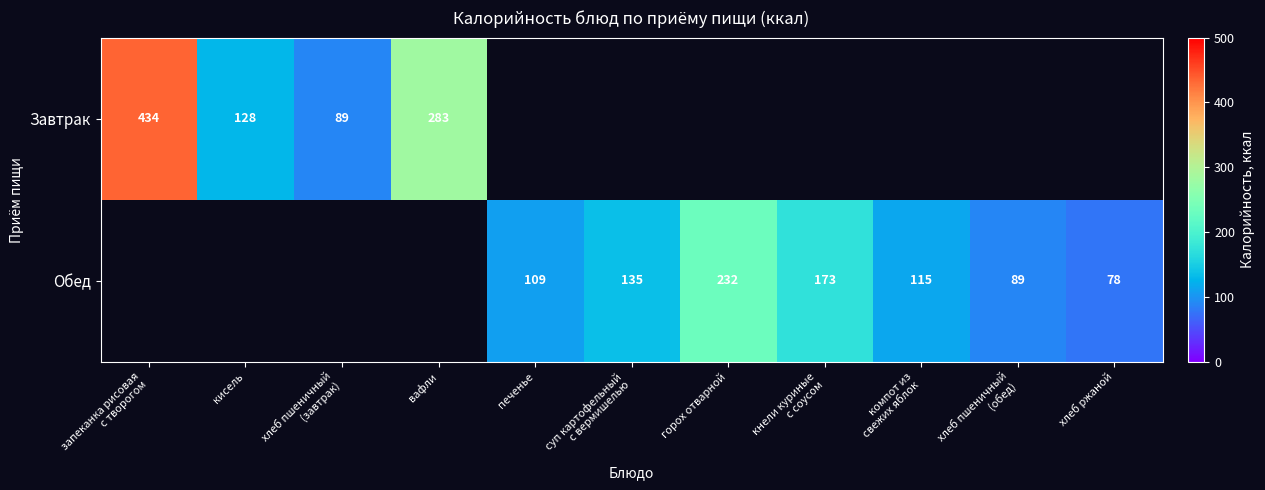

Is it true that Обед equals 109 at печенье?

True